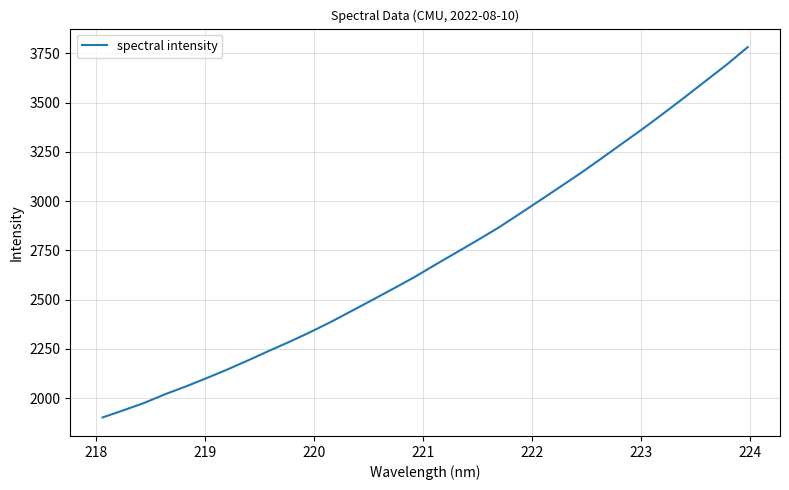

What is the difference between the maximum and minimum values?

1878.8